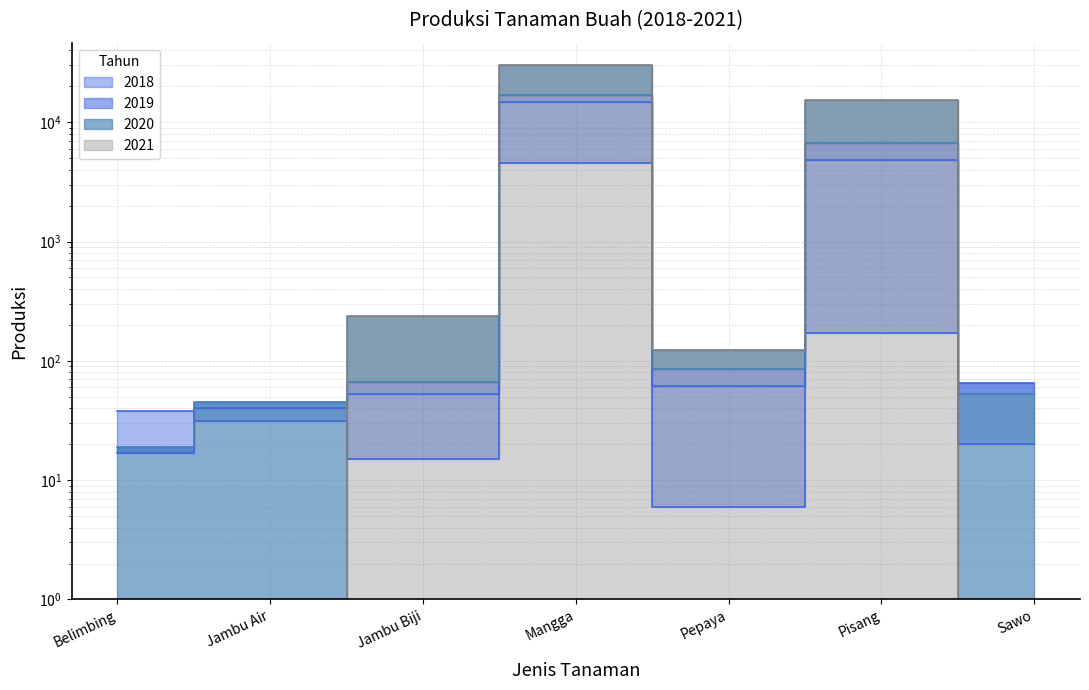

At which category does 2020 reach its first local valley?

Pepaya